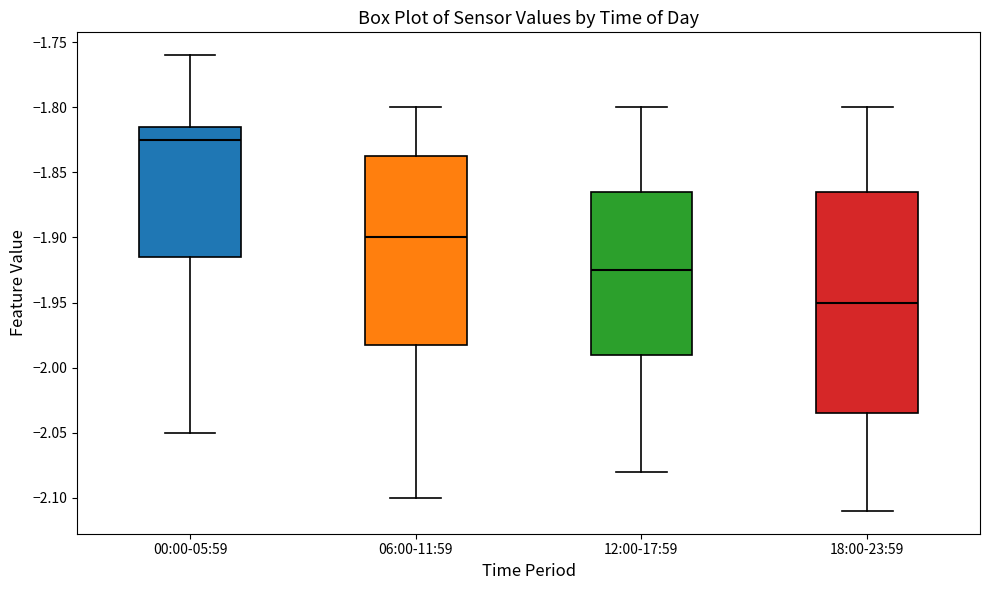

Reading left to right, read every box against the y-axis: the position of its median line, the range the box covers, and the ends of its whiskers. The values are not printed on the chart, so give them approximately, as read against the axis.

00:00-05:59: median -1.825, box -1.915 to -1.815, whiskers -2.050 to -1.760
06:00-11:59: median -1.900, box -1.980 to -1.835, whiskers -2.100 to -1.800
12:00-17:59: median -1.925, box -1.990 to -1.865, whiskers -2.080 to -1.800
18:00-23:59: median -1.950, box -2.035 to -1.865, whiskers -2.110 to -1.800